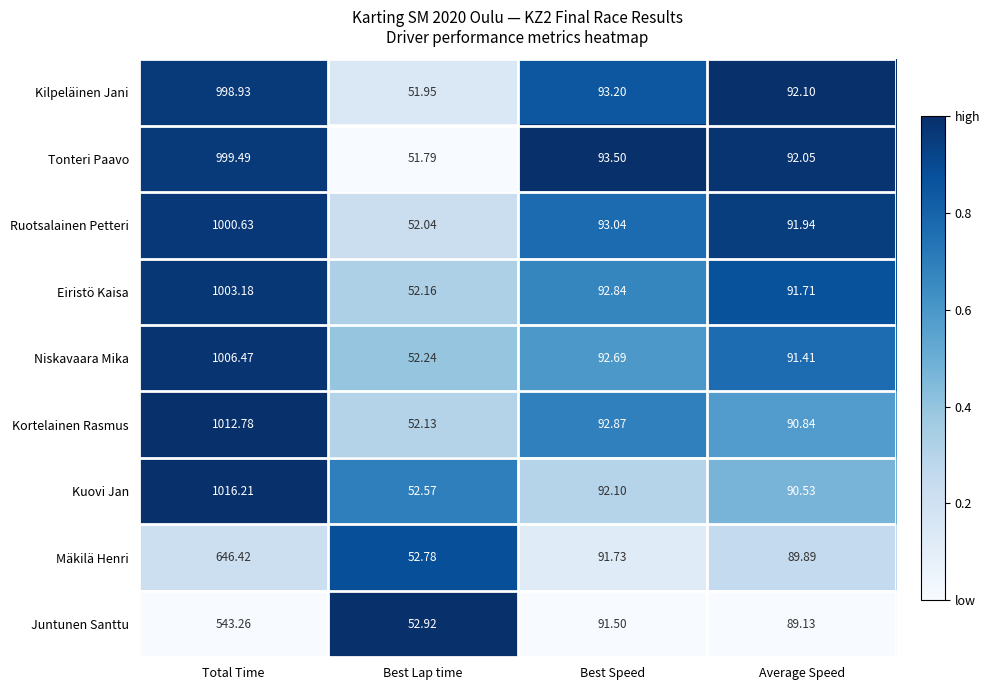

Rank the categories by Kuovi Jan value from lowest to highest.

Best Lap time, Average Speed, Best Speed, Total Time